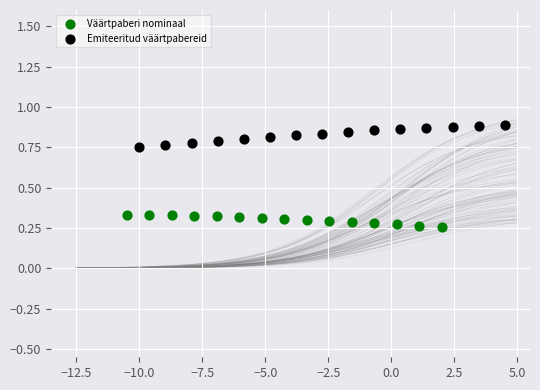

What are all the series names shown in the legend?

Väärtpaberi nominaal, Emiteeritud väärtpabereid